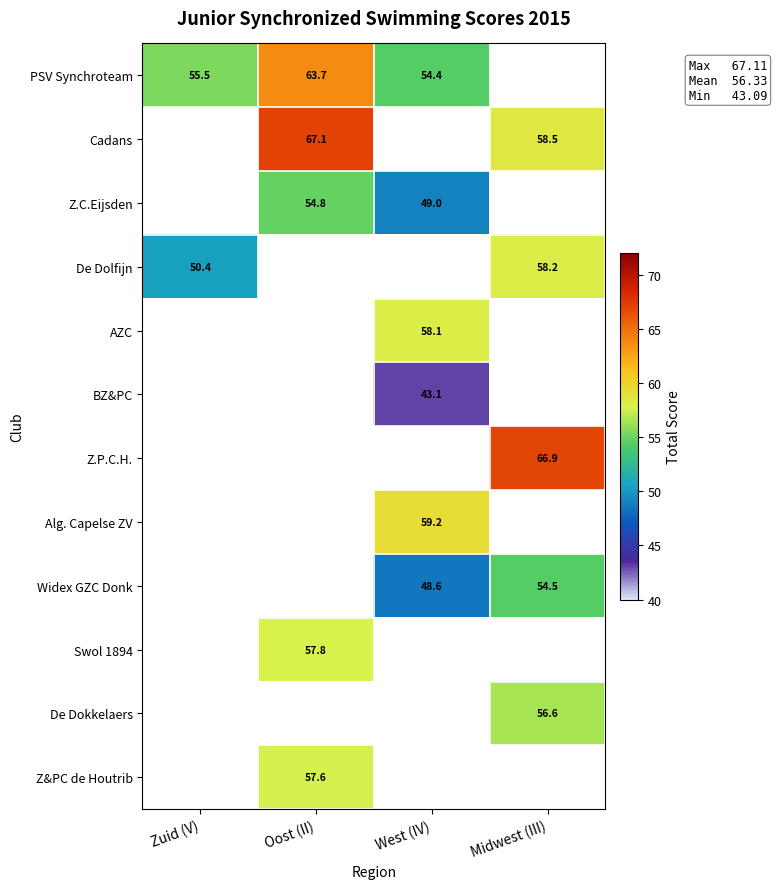

The value of De Dokkelaers at Midwest (III) is 56.6. True or false?

True